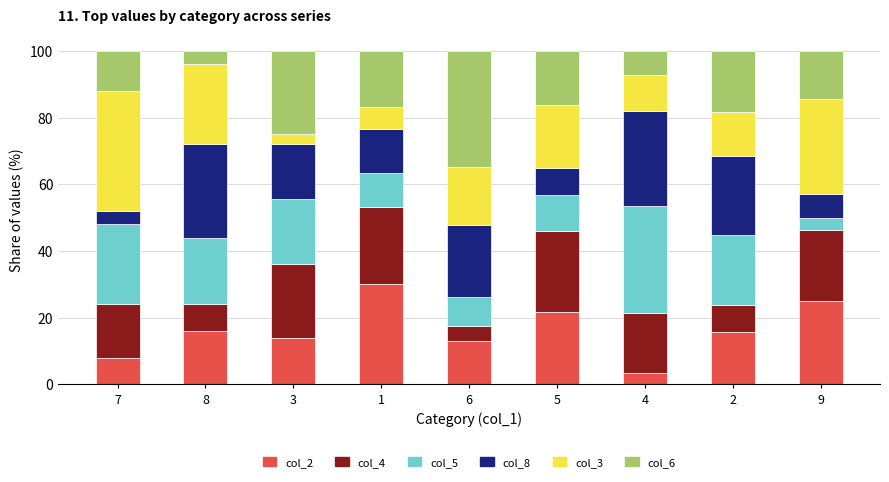

What is the minimum value for col_2?

3.6